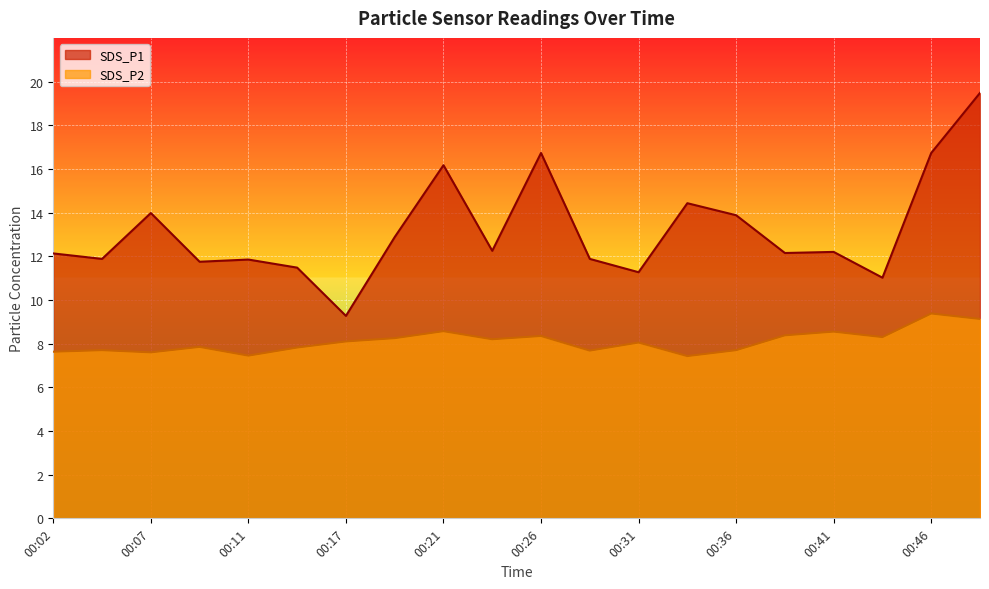

At 00:21, list the series in order from largest to smallest.

SDS_P1, SDS_P2